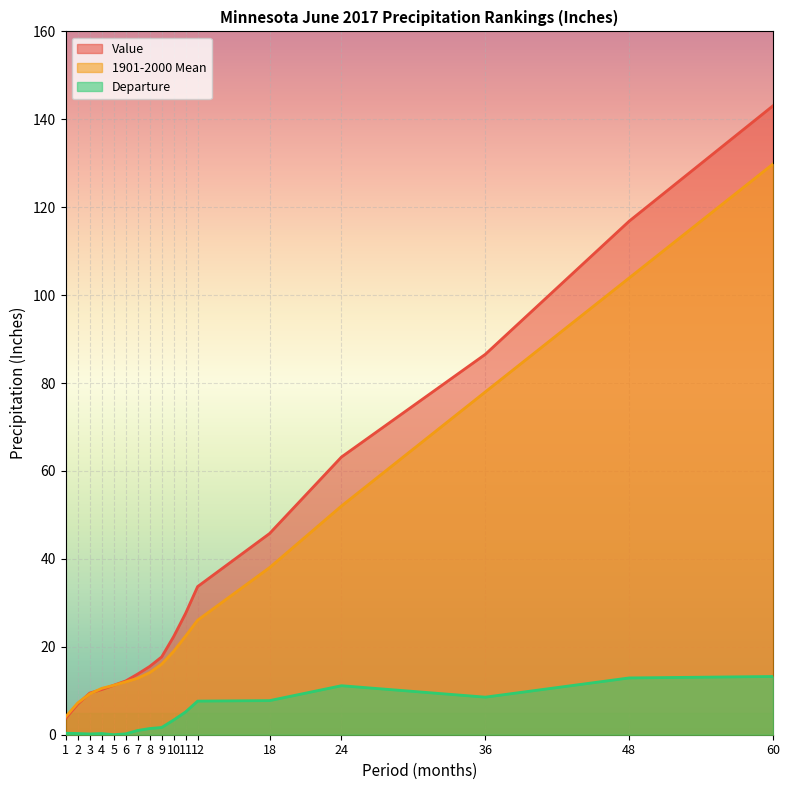

True or false: Departure and 1901-2000 Mean intersect in this chart.

False